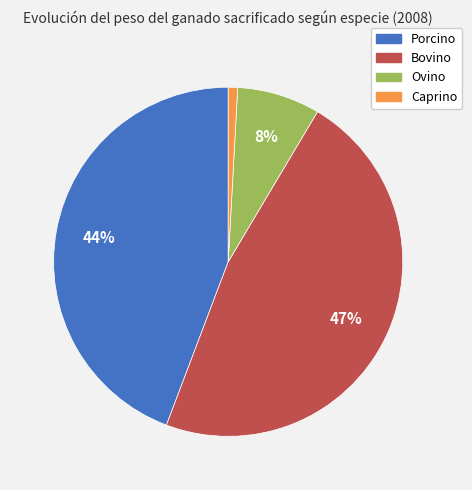

Combined, do Caprino and Ovino account for over 50%?

No